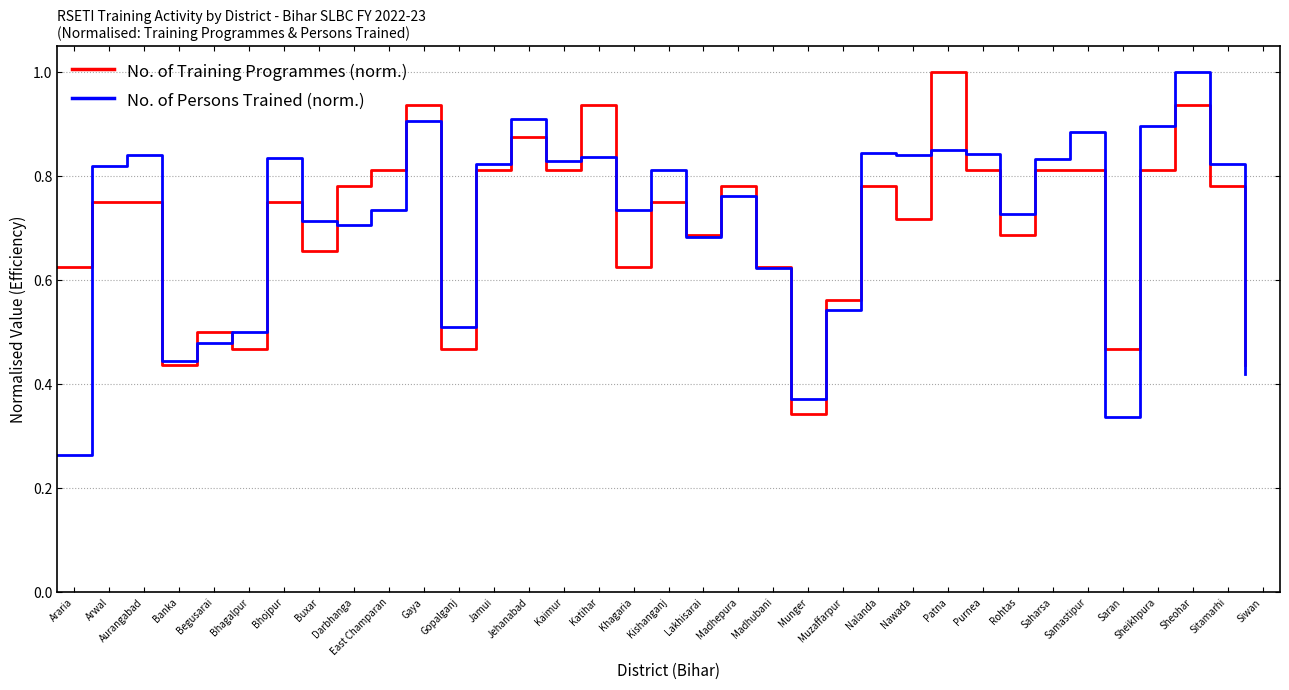

Which series has the largest range (max minus min)?

No. of Persons Trained (norm.)